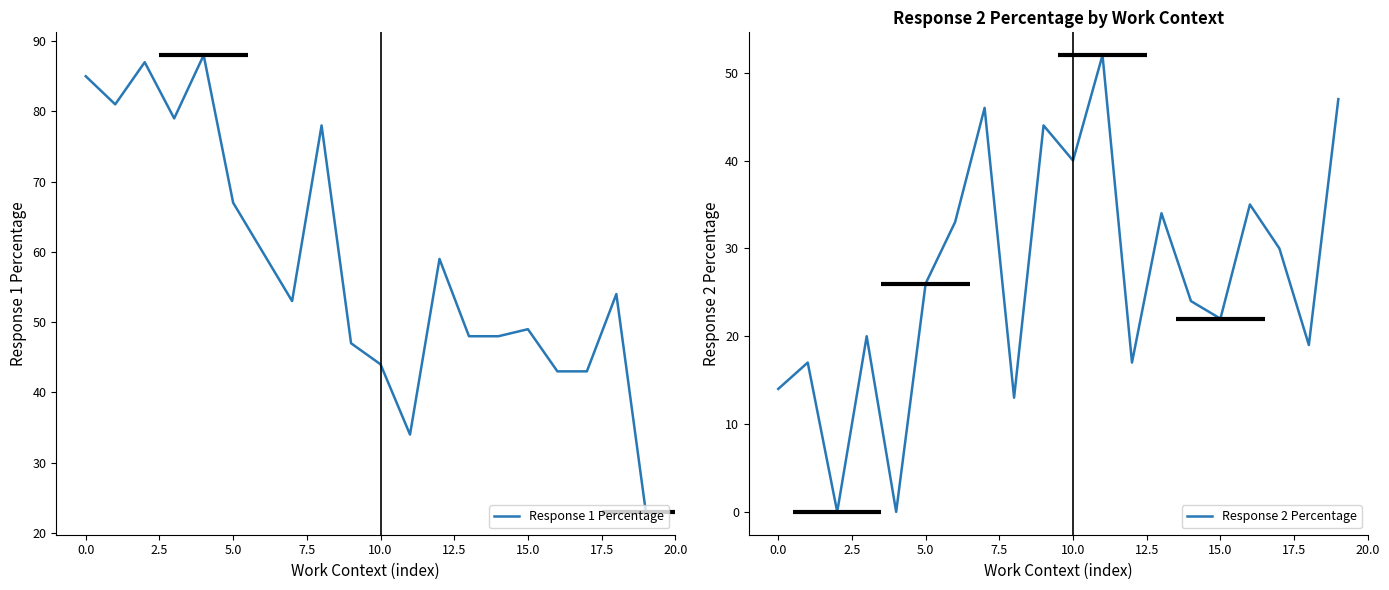

Read the Response 2 Percentage value at 0.0.

14